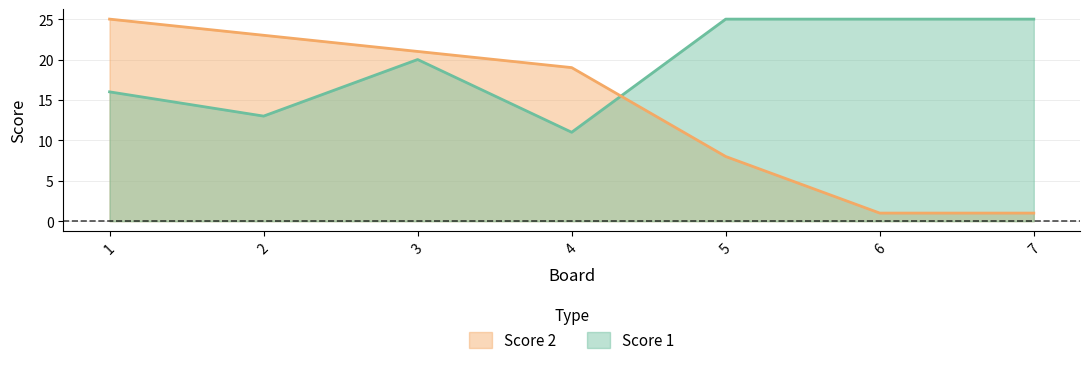

Between 3 and 5, which series saw the biggest shift?

Score 2